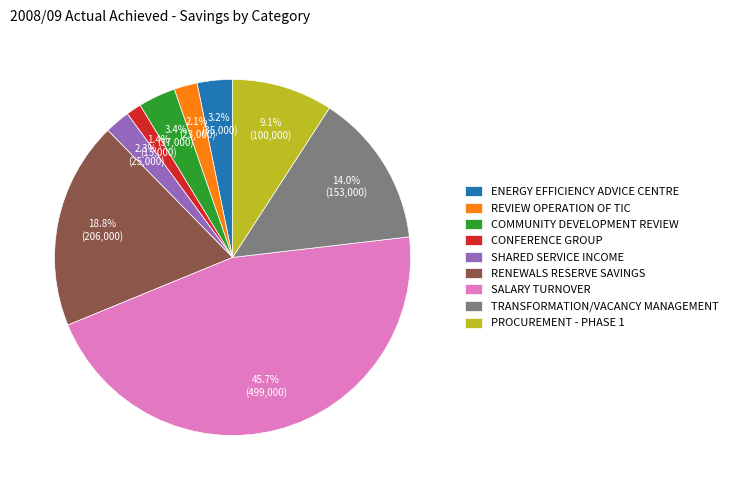

What percentage do ENERGY EFFICIENCY ADVICE CENTRE and SHARED SERVICE INCOME together represent?

5.5%